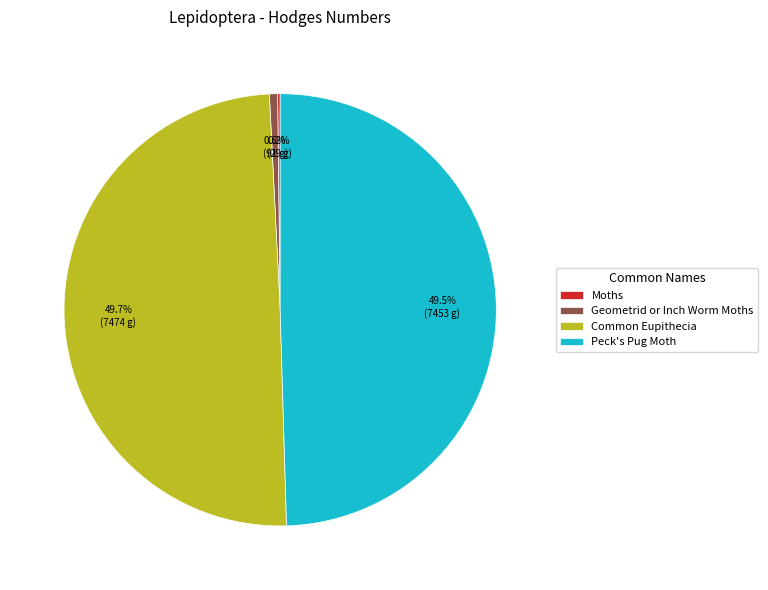

Is there any slice that represents more than half of the pie?

No